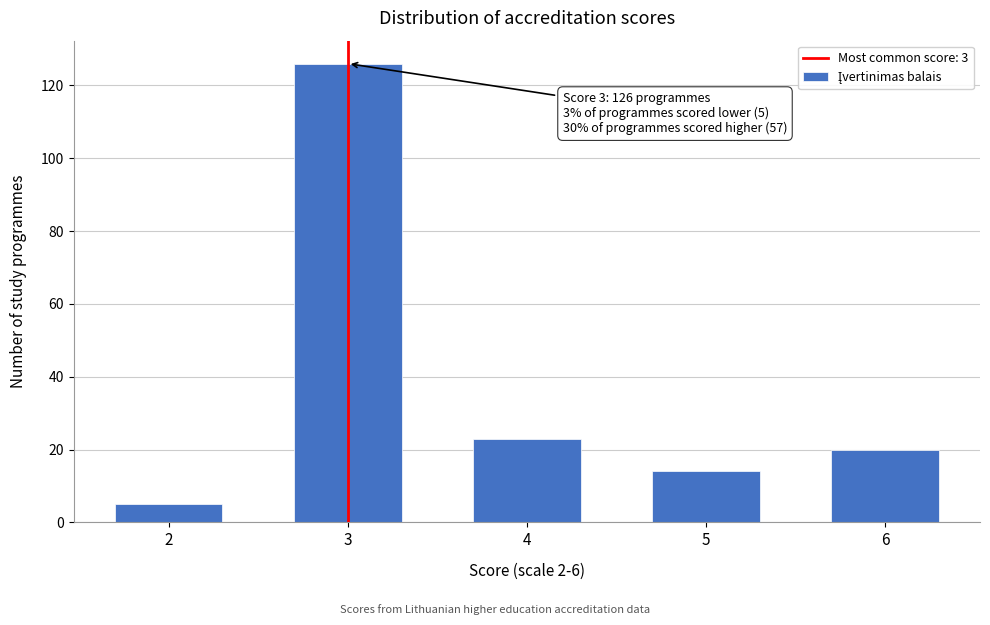

Reading left to right, extract all data points from this chart.

2=5	3=126	4=23	5=14	6=20